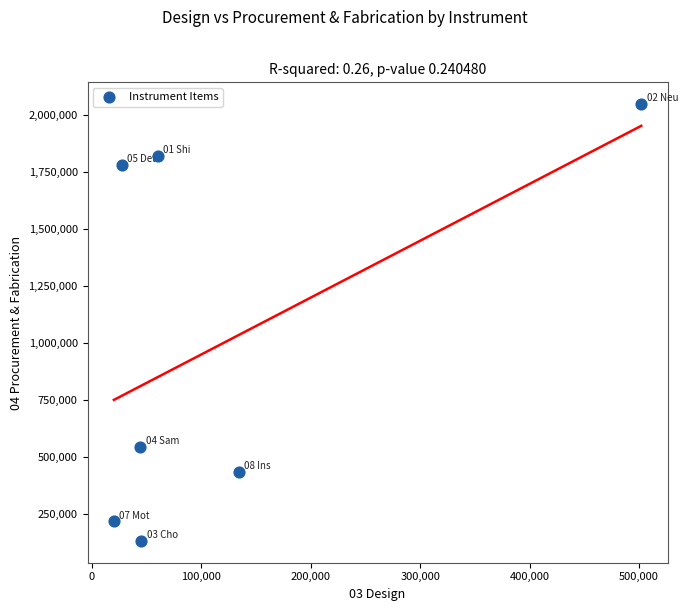

What is the range of X values (max minus min)?

482000